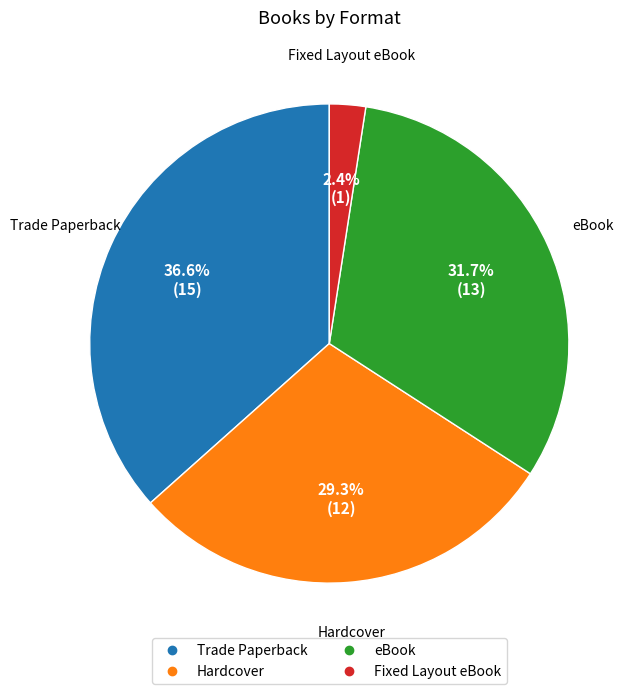

How much of the chart is everything except Trade Paperback?

63.4%